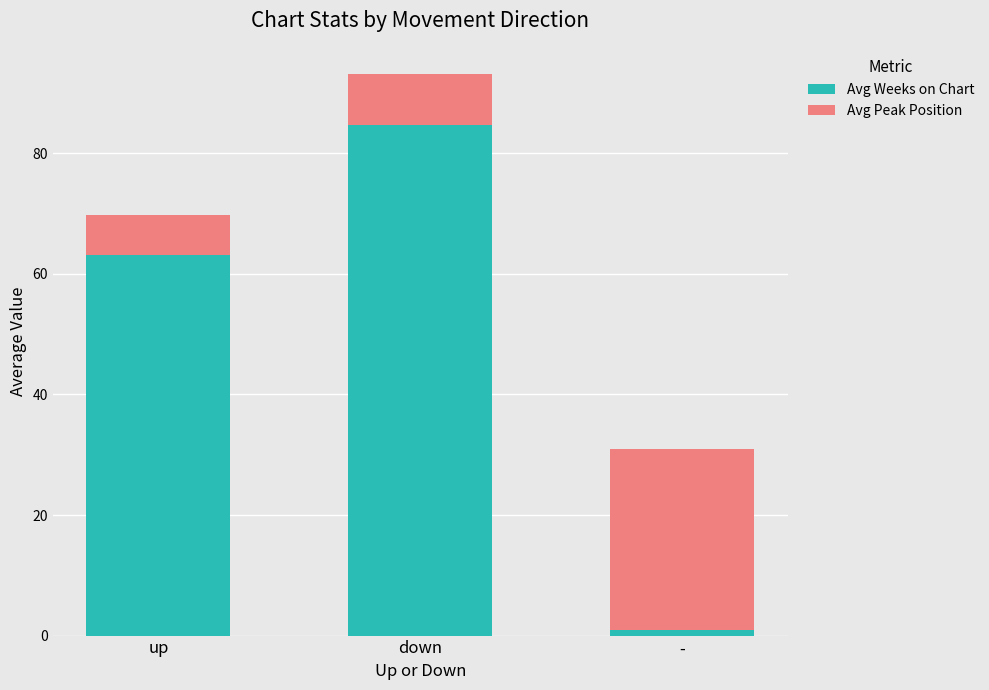

What value does the Avg Weeks on Chart series have at down?

84.8